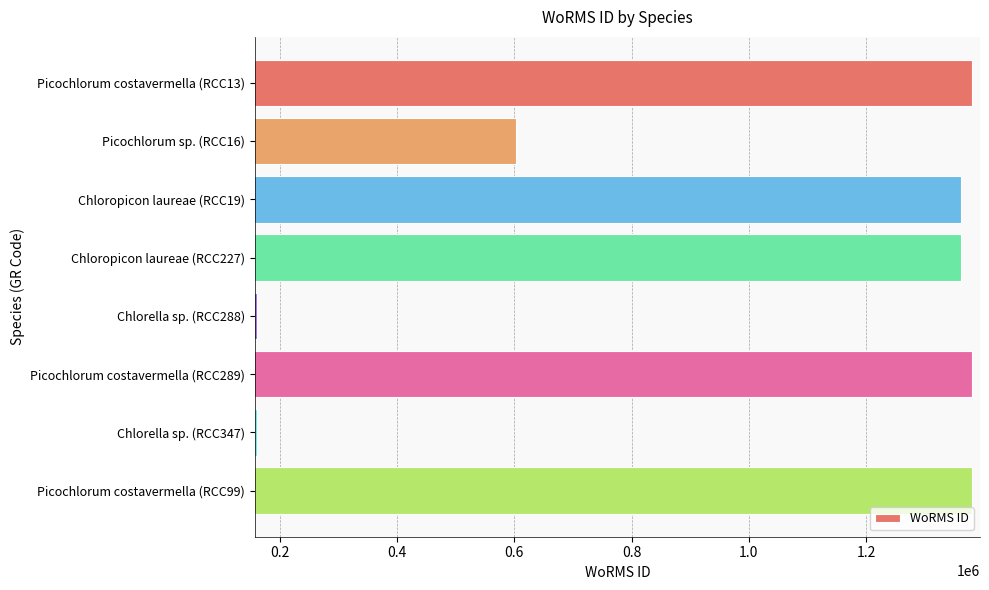

Count the number of categories in the chart.

8